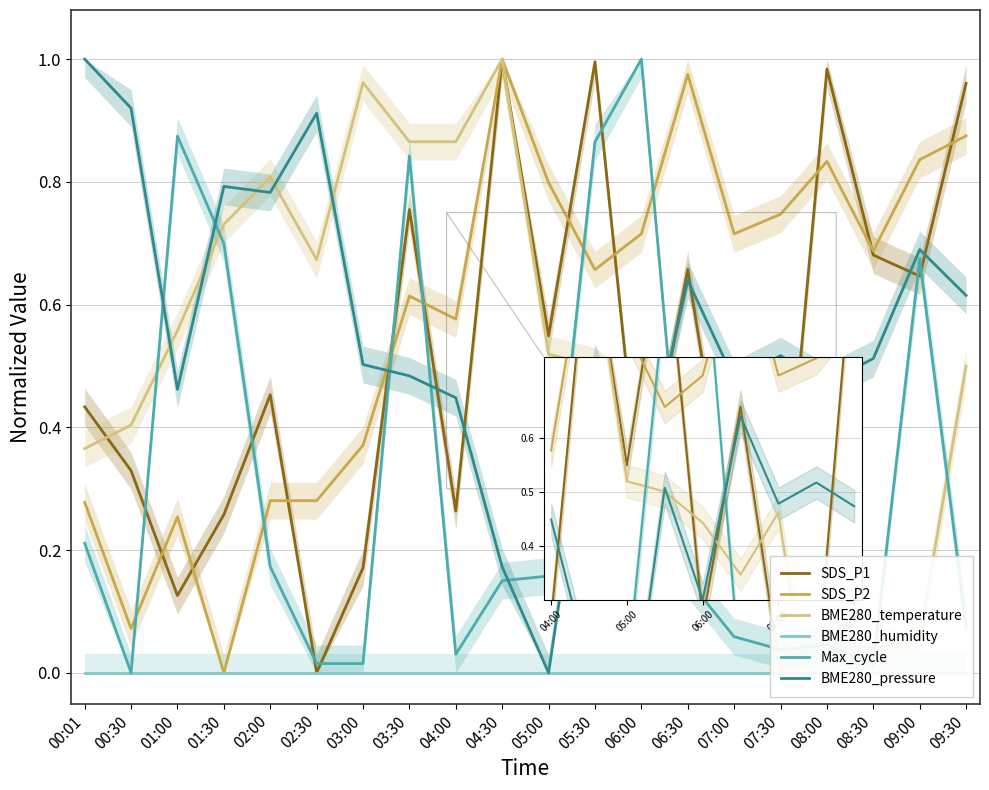

Is it true that SDS_P2 equals 1.0 at 04:30?

True